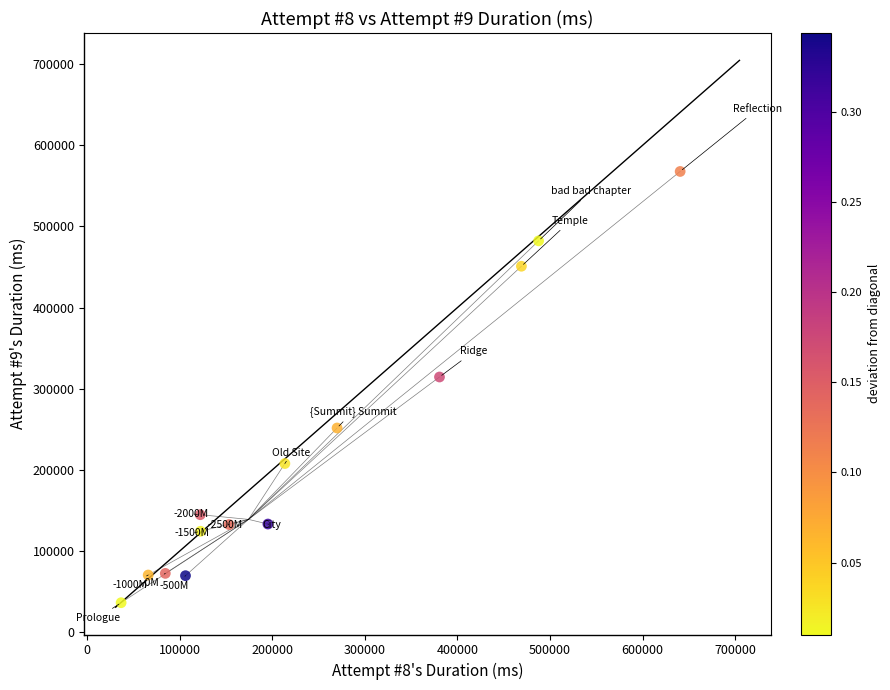

What Y value in the scatter plot is closest to 302135?

314554